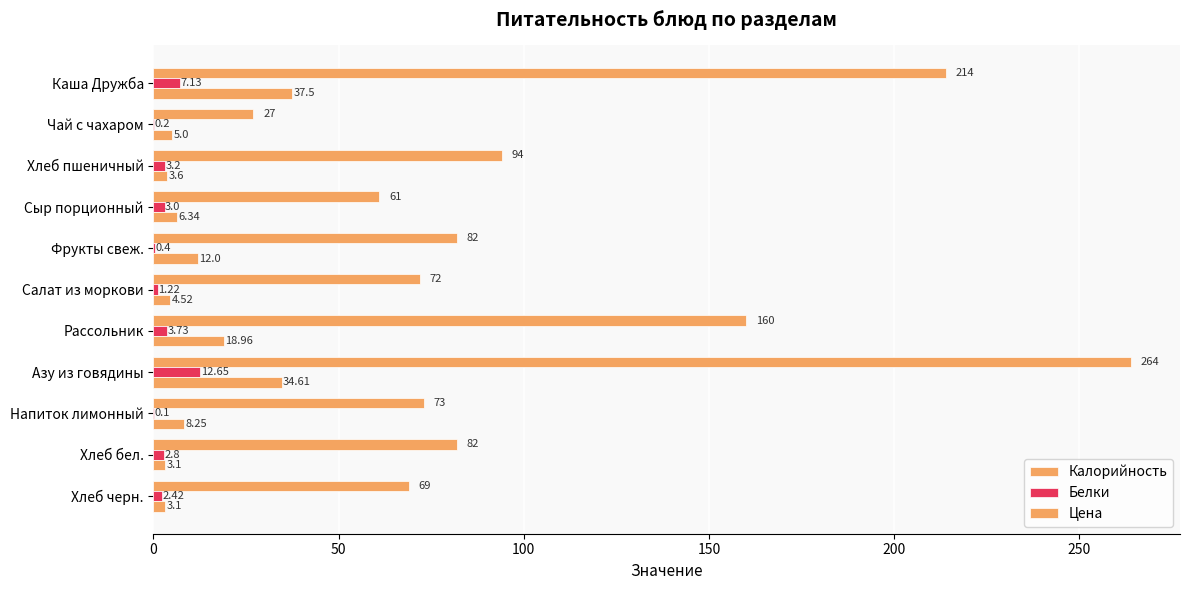

How many distinct data groups are displayed?

3